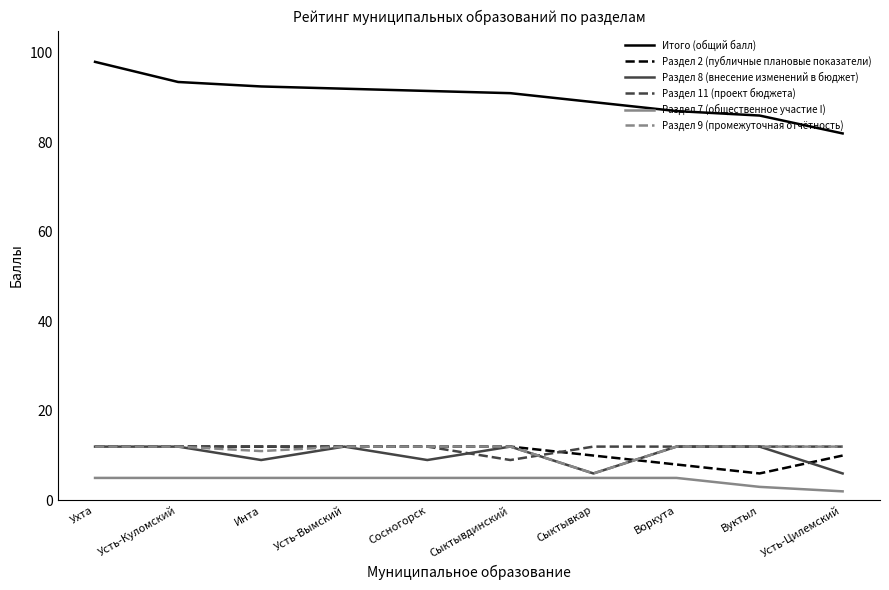

What is the difference between the highest and lowest values at Воркута?

82.0